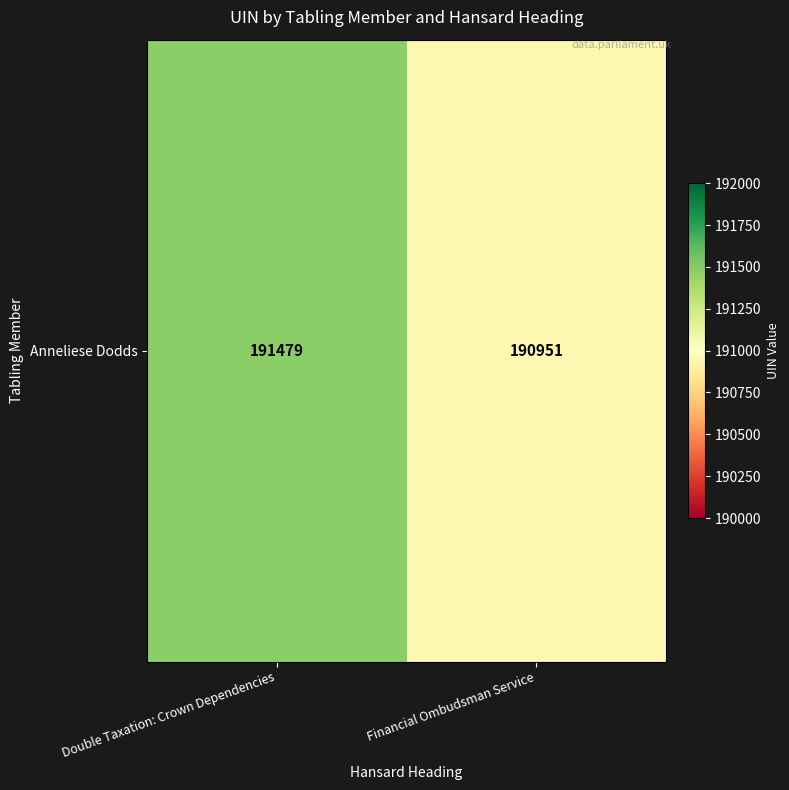

How many distinct data groups are displayed?

1